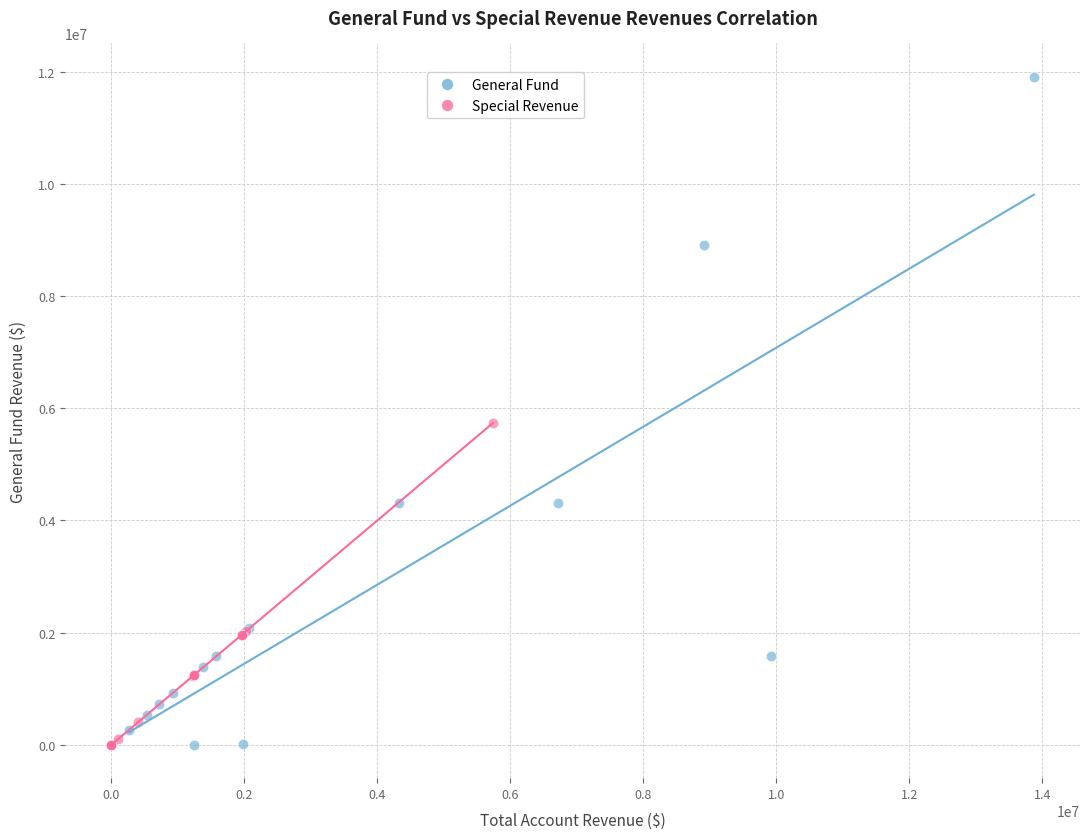

Which series contains the highest Y value?

General Fund